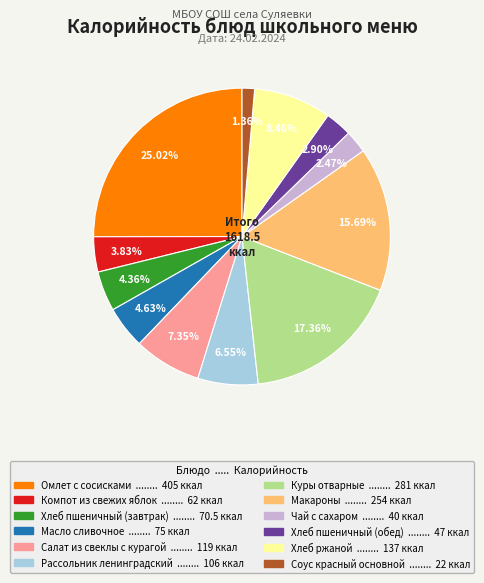

To the nearest percent, what is the difference between the largest and smallest slice percentages?

24%